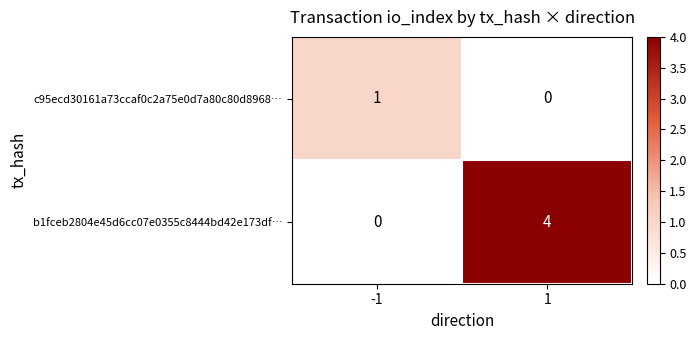

The b1fceb2804e45d6cc07e0355c8444bd42e173df… series shows 7 at 1. True or false?

False